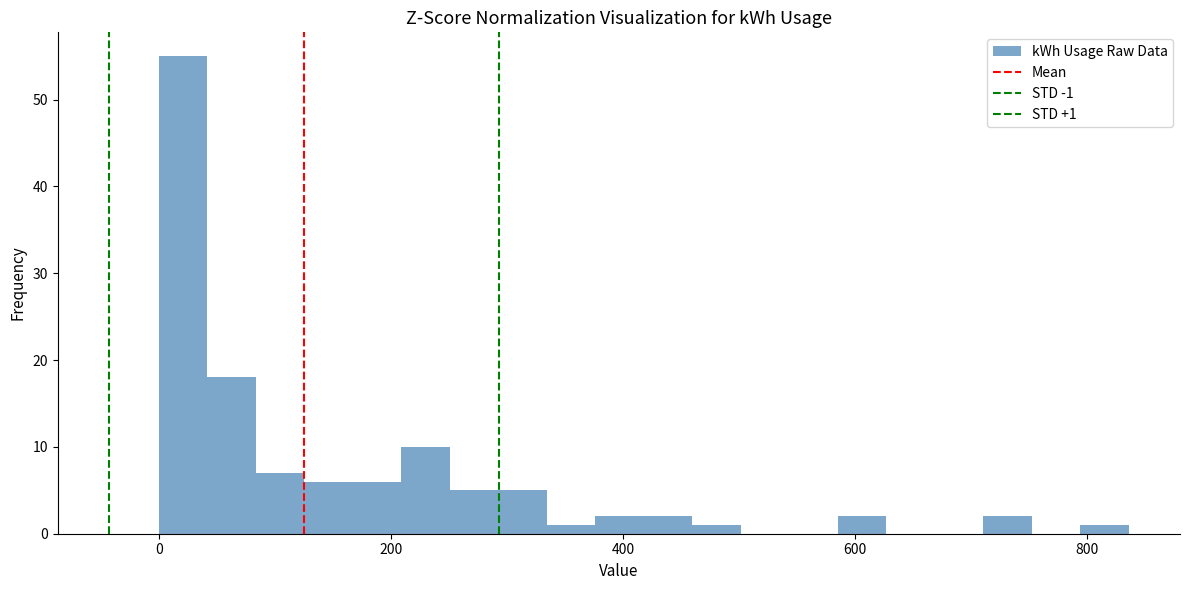

Around what value on the x-axis is the tallest bar? Give the approximate position of its centre, as read against the axis.

20